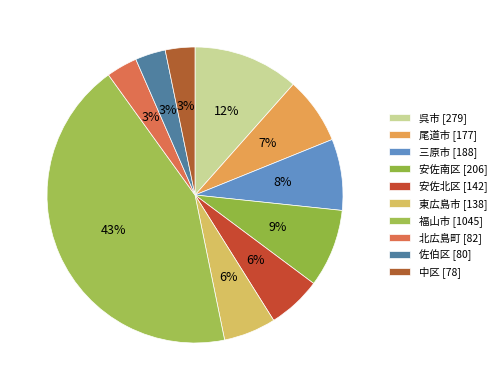

To the nearest percent, what is the combined percentage of 東広島市 [138] and 中区 [78]?

9%